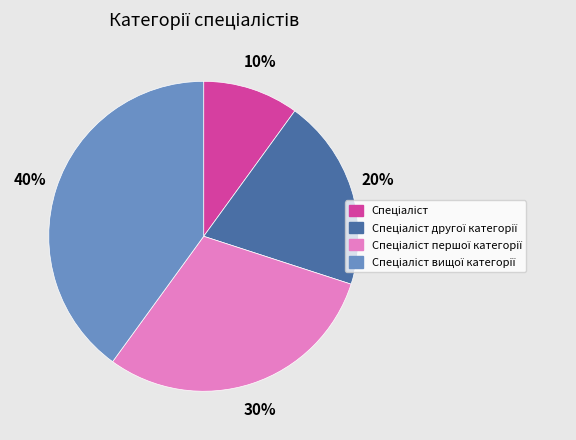

To the nearest percent, what is the average slice percentage?

25%